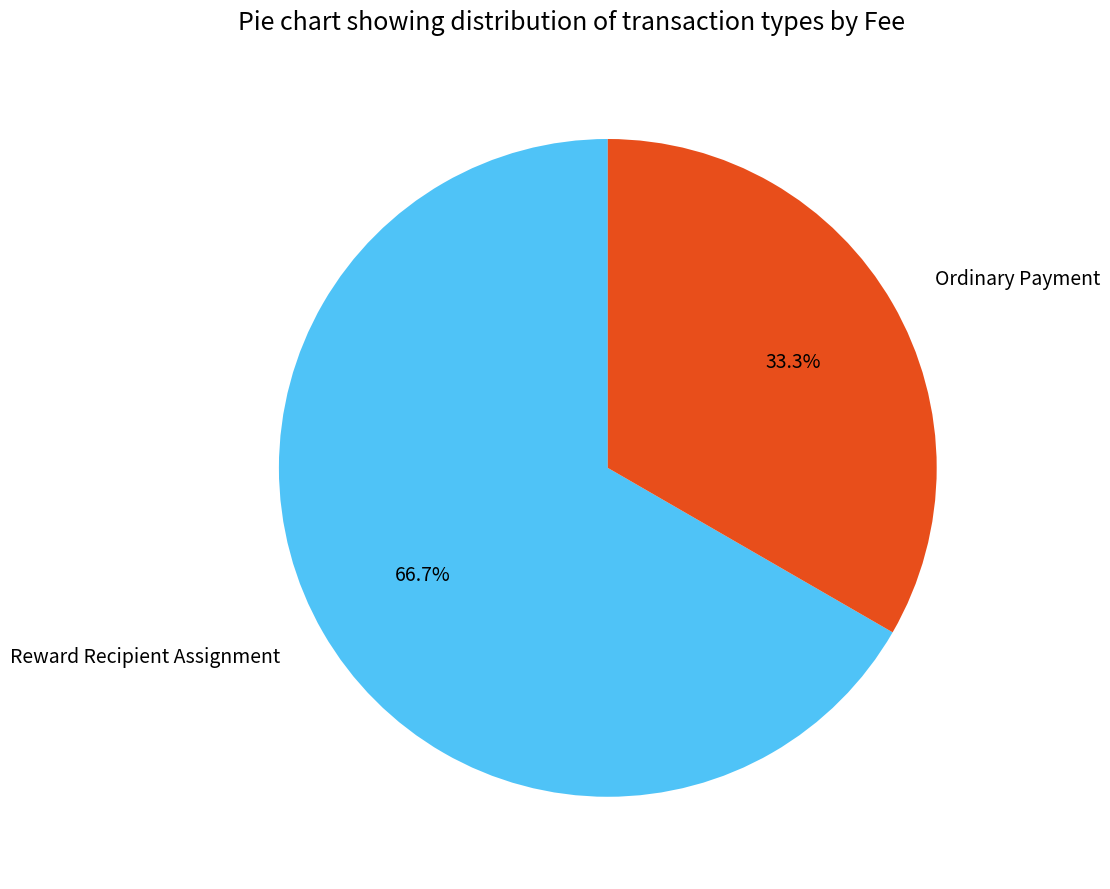

True or false: Reward Recipient Assignment accounts for 67% of the total.

True